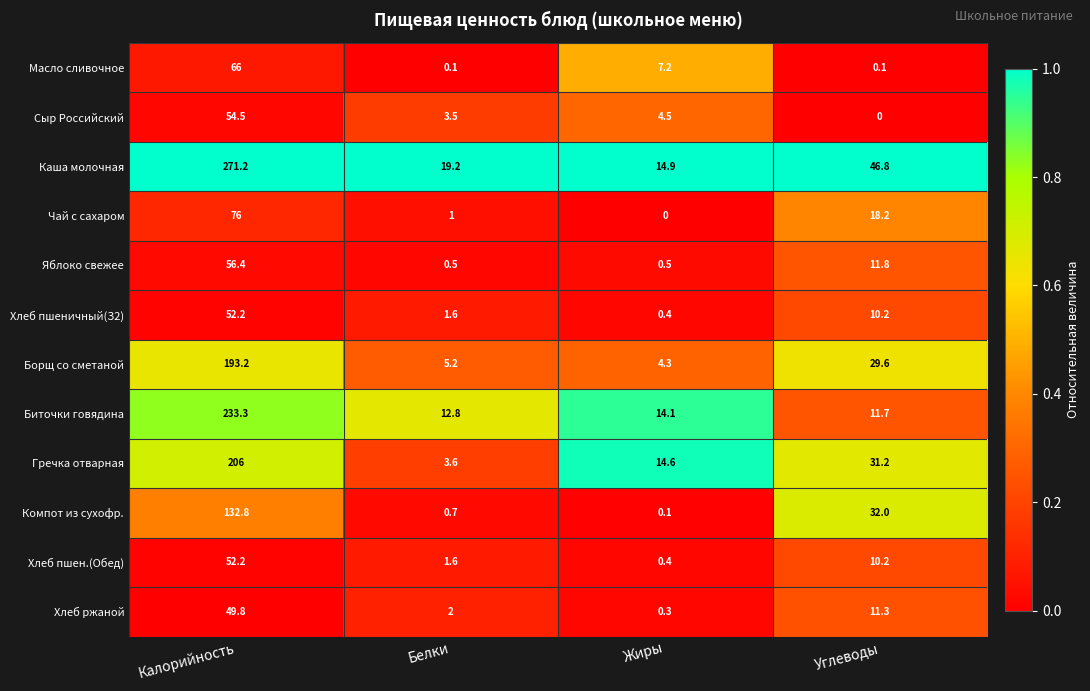

Which series has the largest total across all categories?

Каша молочная